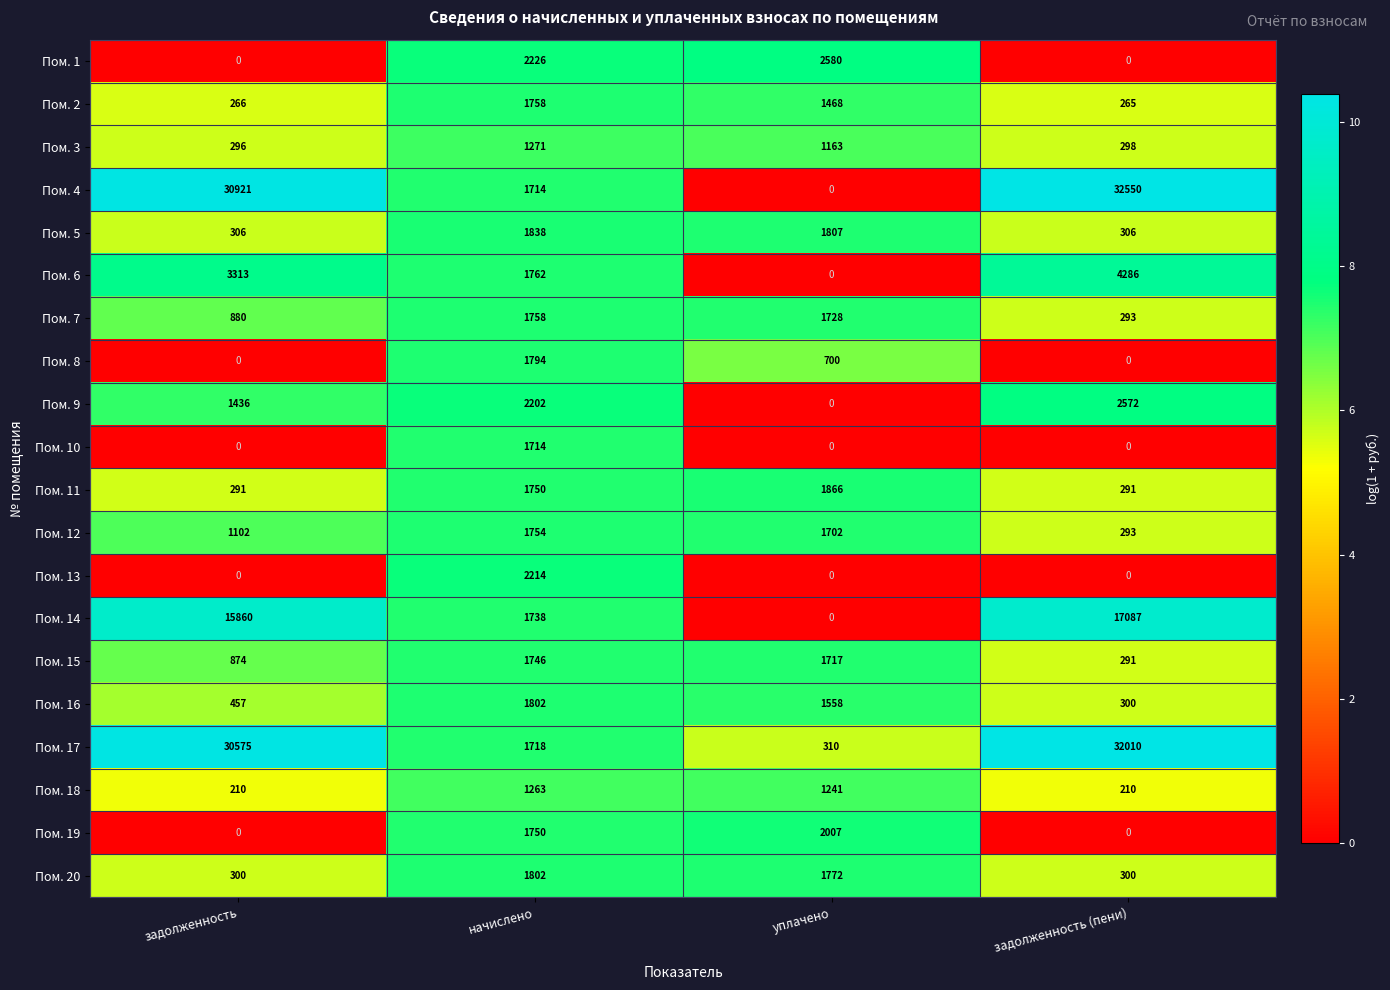

What is the sum of the Пом. 1 values at начислено and задолженность?

2226